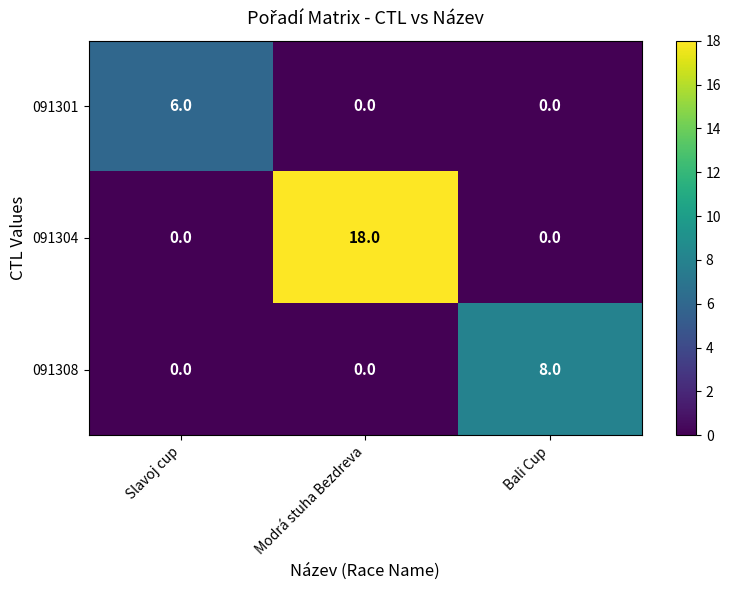

Count the number of data series in this chart.

3